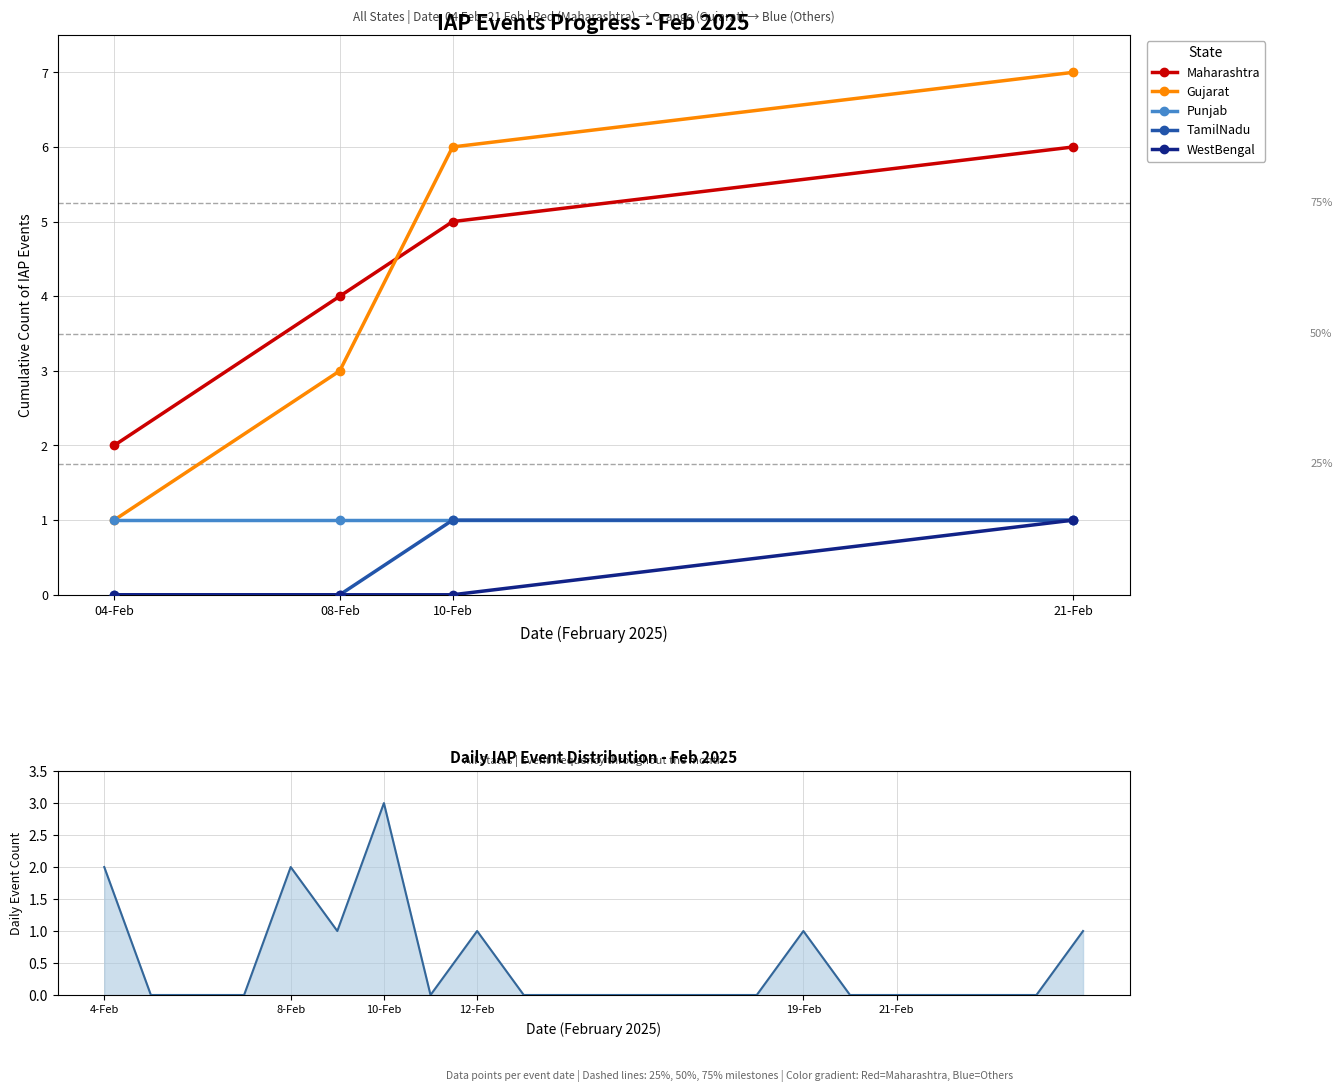

Reading left to right, transcribe all the data shown in this chart.

Maharashtra: 2	4	5	6
Gujarat: 1	3	6	7
Punjab: 1	1	1	1
TamilNadu: 0	0	1	1
WestBengal: 0	0	0	1